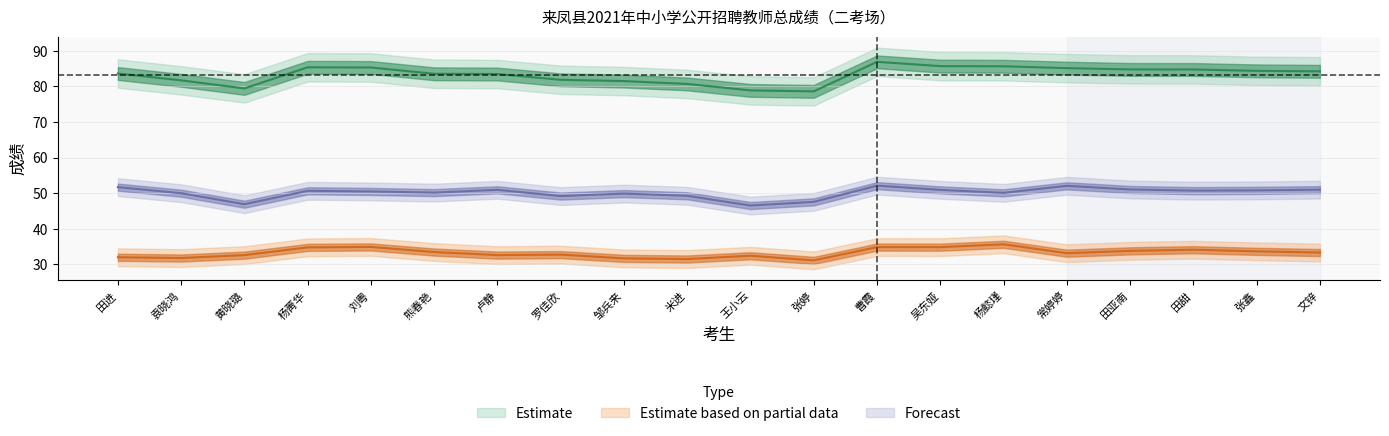

True or false: 笔试折合分 and 总分 intersect in this chart.

False